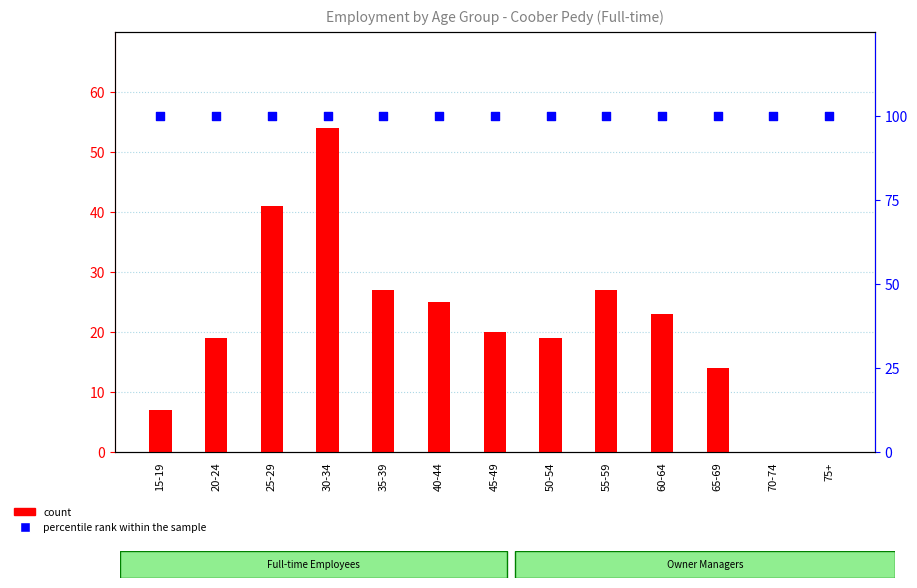

Which series contains the highest Y value?

percentile rank within the sample